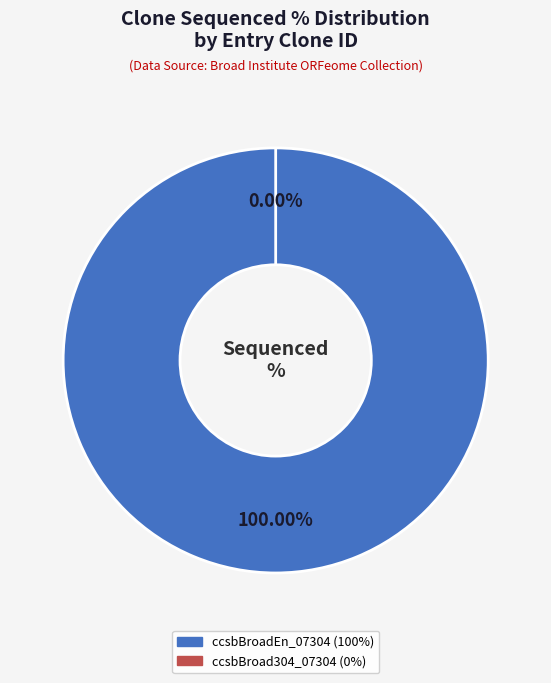

What is the smallest slice in the pie chart?

ccsbBroad304_07304